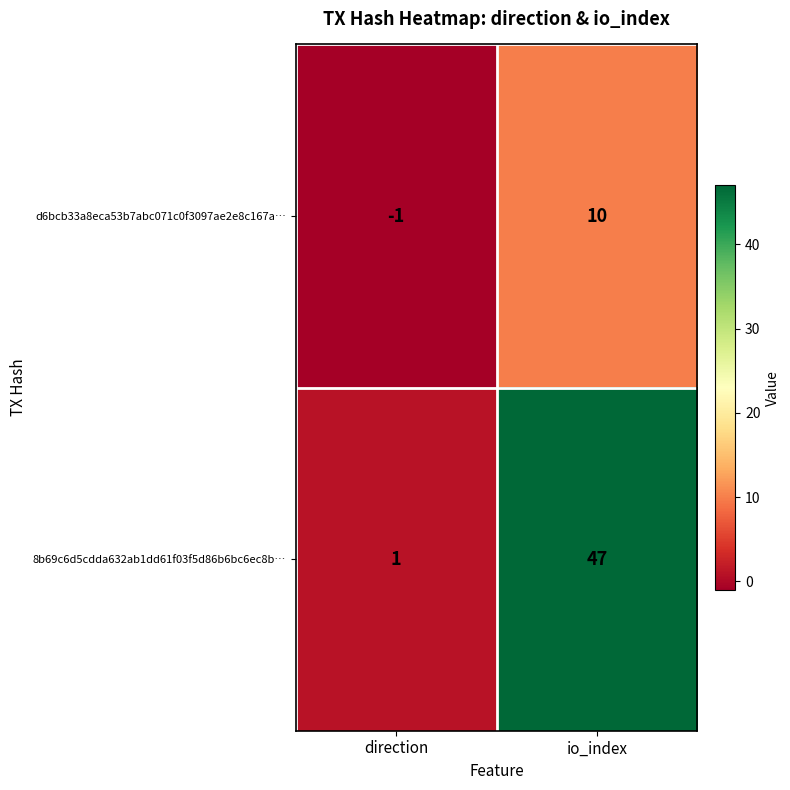

Which category has the highest value across all series?

io_index